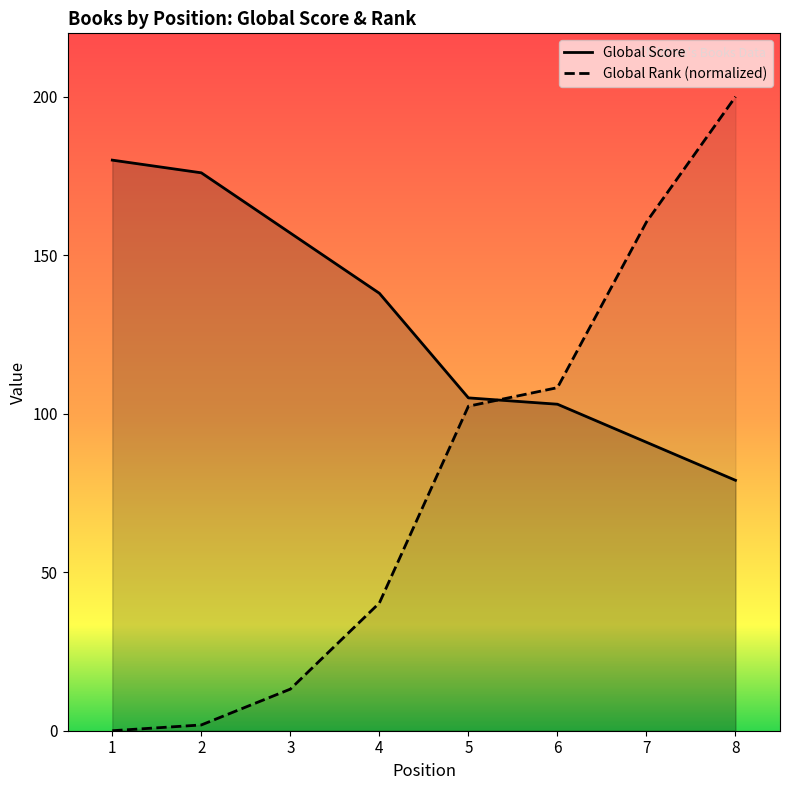

What is the sum of the Global Score values at 3 and 1?

337.0